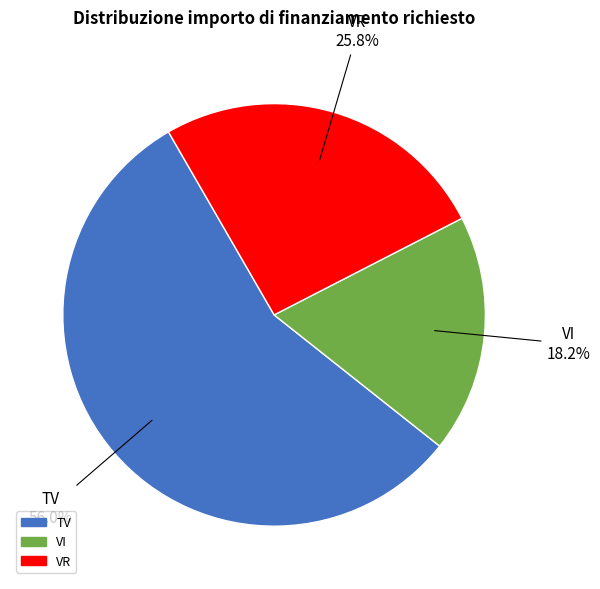

Approximately how many times larger is the value at VR compared to VI?

1.4